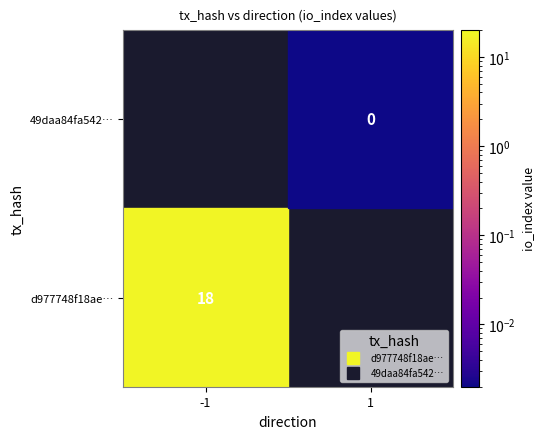

The value of d977748f18aef7953764f9a57d1d623be1ef6a3 at io_index is 18. True or false?

True